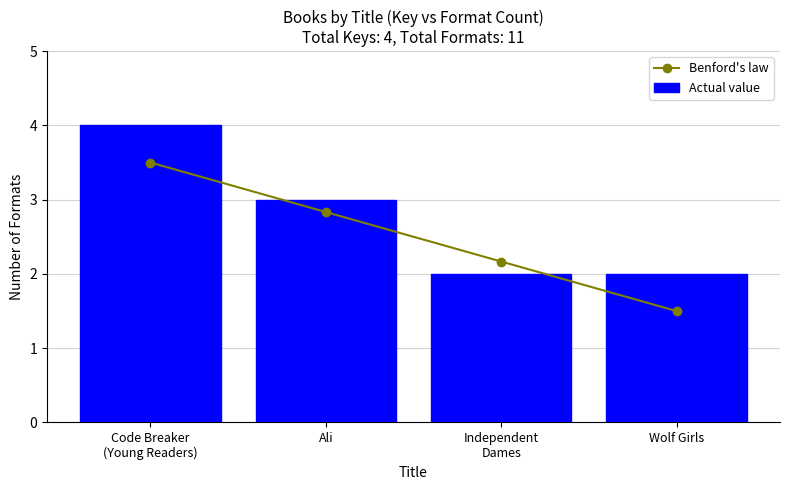

Are the bars grouped side by side (vs. stacked)?

Yes